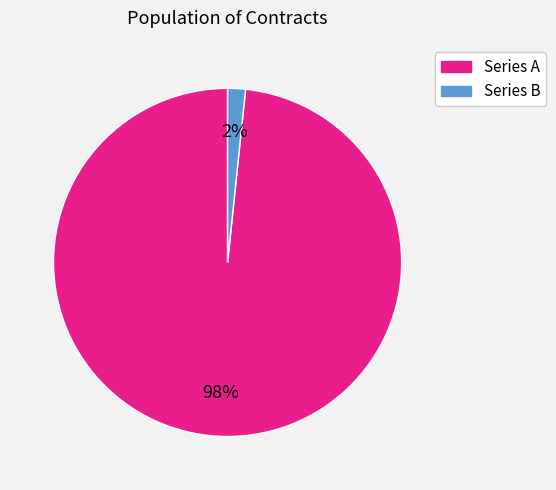

To the nearest percent, what is the average slice percentage?

50%